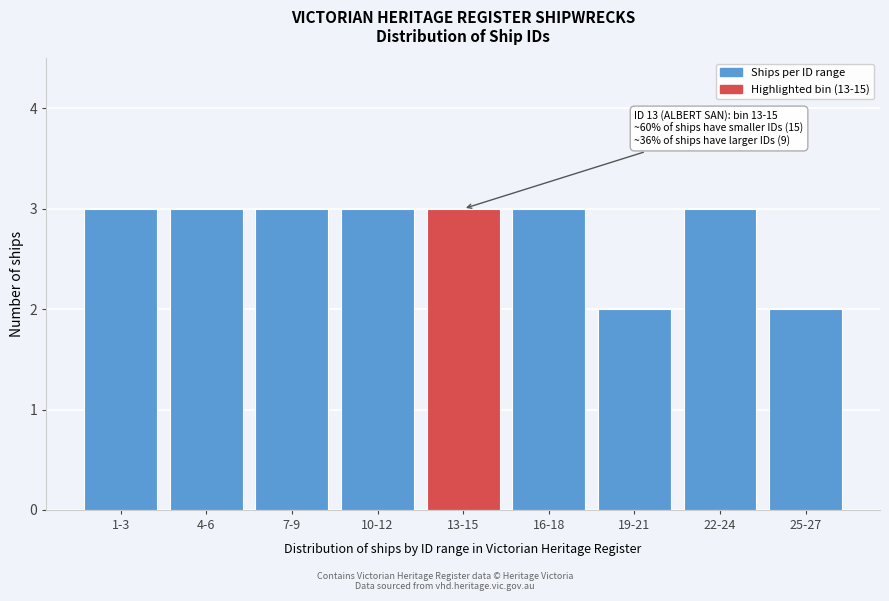

Reading left to right, transcribe all the data shown in this chart.

3	3	3	3	3	3	2	3	2